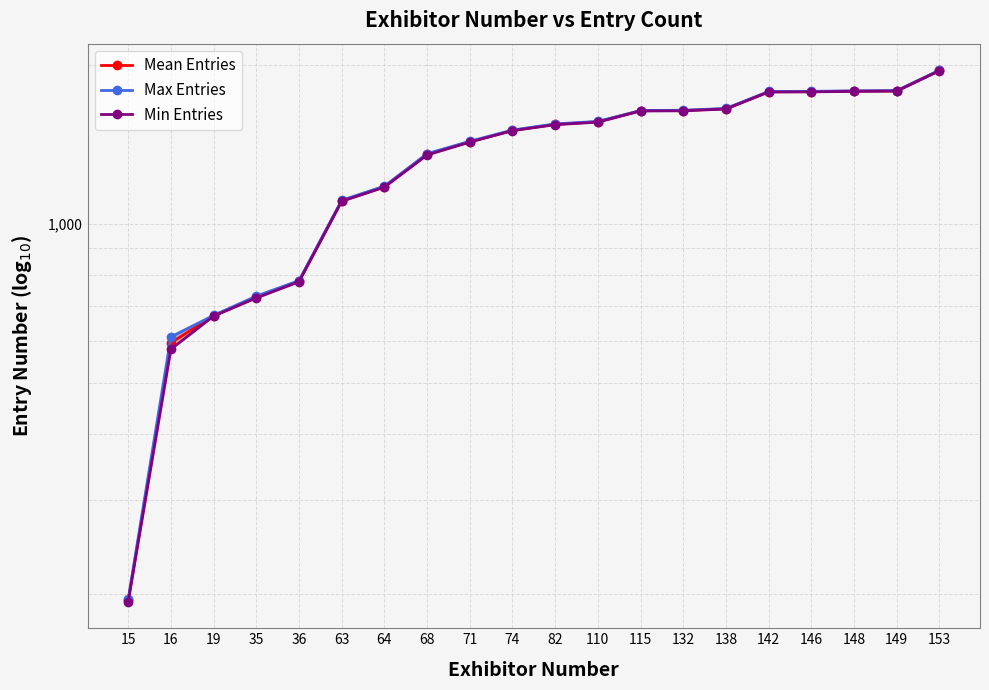

What are all the series names shown in the legend?

Mean Entries, Max Entries, Min Entries